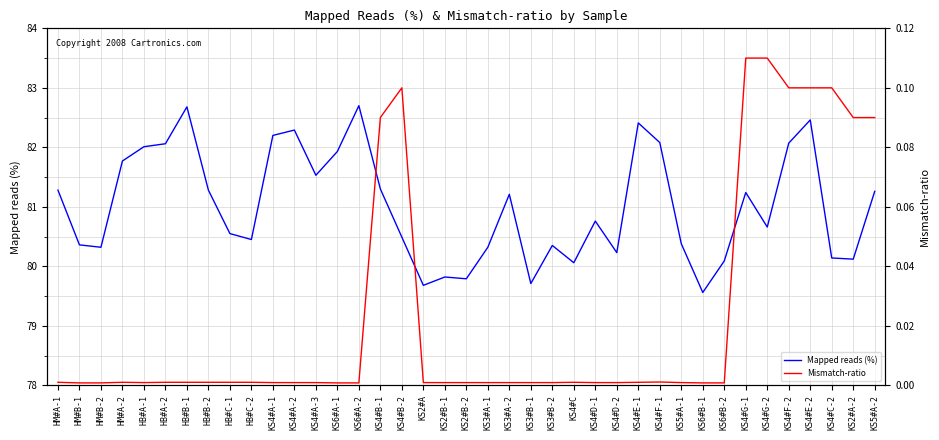

Reading right to left, transcribe all the data shown in this chart.

Mapped reads (%): KS5#A-2=81.3	KS2#A-2=80.1	KS4#C-2=80.1	KS4#E-2=82.5	KS4#F-2=82.1	KS4#G-2=80.7	KS4#G-1=81.2	KS6#B-2=80.1	KS6#B-1=79.6	KS5#A-1=80.4	KS4#F-1=82.1	KS4#E-1=82.4	KS4#D-2=80.2	KS4#D-1=80.8	KS4#C=80.1	KS3#B-2=80.3	KS3#B-1=79.7	KS3#A-2=81.2	KS3#A-1=80.3	KS2#B-2=79.8	KS2#B-1=79.8	KS2#A=79.7	KS4#B-2=80.5	KS4#B-1=81.3	KS6#A-2=82.7	KS6#A-1=81.9	KS4#A-3=81.5	KS4#A-2=82.3	KS4#A-1=82.2	HB#C-2=80.5	HB#C-1=80.5	HB#B-2=81.3	HB#B-1=82.7	HB#A-2=82.1	HB#A-1=82.0	HM#A-2=81.8	HM#B-2=80.3	HM#B-1=80.4	HM#A-1=81.3
Mismatch-ratio: KS5#A-2=0.1	KS2#A-2=0.1	KS4#C-2=0.1	KS4#E-2=0.1	KS4#F-2=0.1	KS4#G-2=0.1	KS4#G-1=0.1	KS6#B-2=0.0	KS6#B-1=0.0	KS5#A-1=0.0	KS4#F-1=0.0	KS4#E-1=0.0	KS4#D-2=0.0	KS4#D-1=0.0	KS4#C=0.0	KS3#B-2=0.0	KS3#B-1=0.0	KS3#A-2=0.0	KS3#A-1=0.0	KS2#B-2=0.0	KS2#B-1=0.0	KS2#A=0.0	KS4#B-2=0.1	KS4#B-1=0.1	KS6#A-2=0.0	KS6#A-1=0.0	KS4#A-3=0.0	KS4#A-2=0.0	KS4#A-1=0.0	HB#C-2=0.0	HB#C-1=0.0	HB#B-2=0.0	HB#B-1=0.0	HB#A-2=0.0	HB#A-1=0.0	HM#A-2=0.0	HM#B-2=0.0	HM#B-1=0.0	HM#A-1=0.0